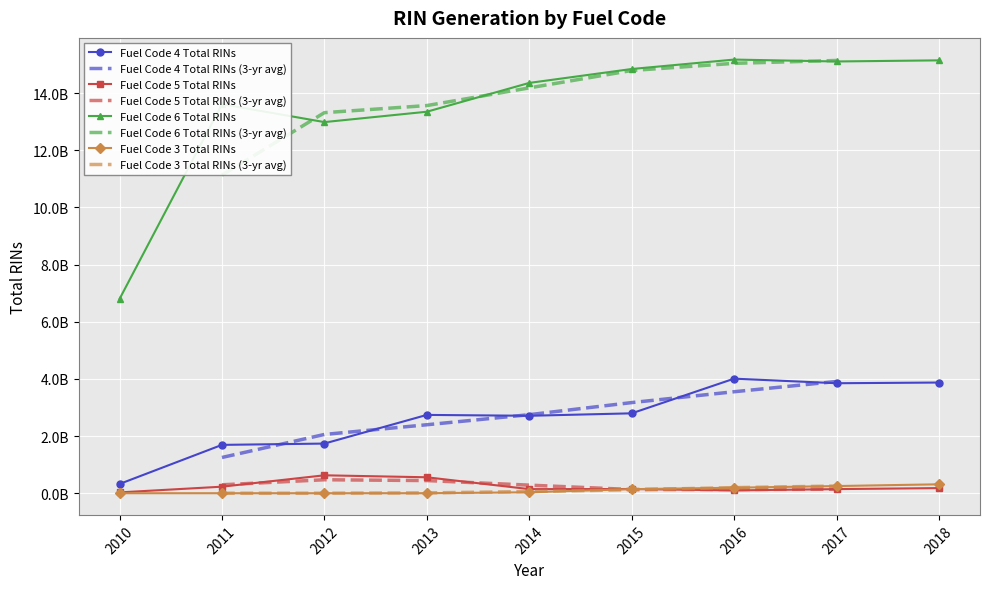

How many data points does each series have?

9